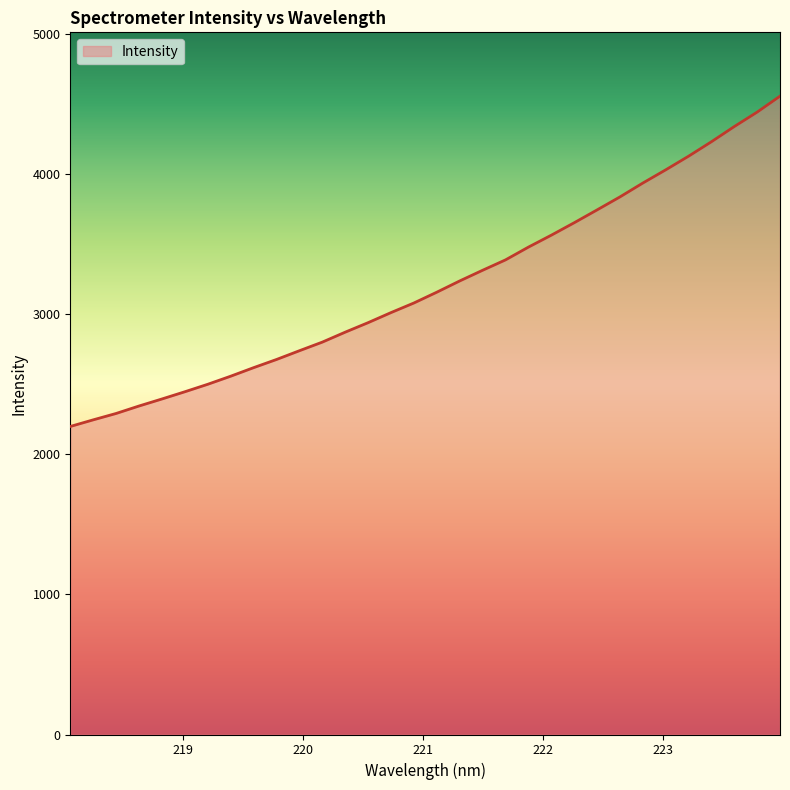

How many lines are shown in the chart?

1